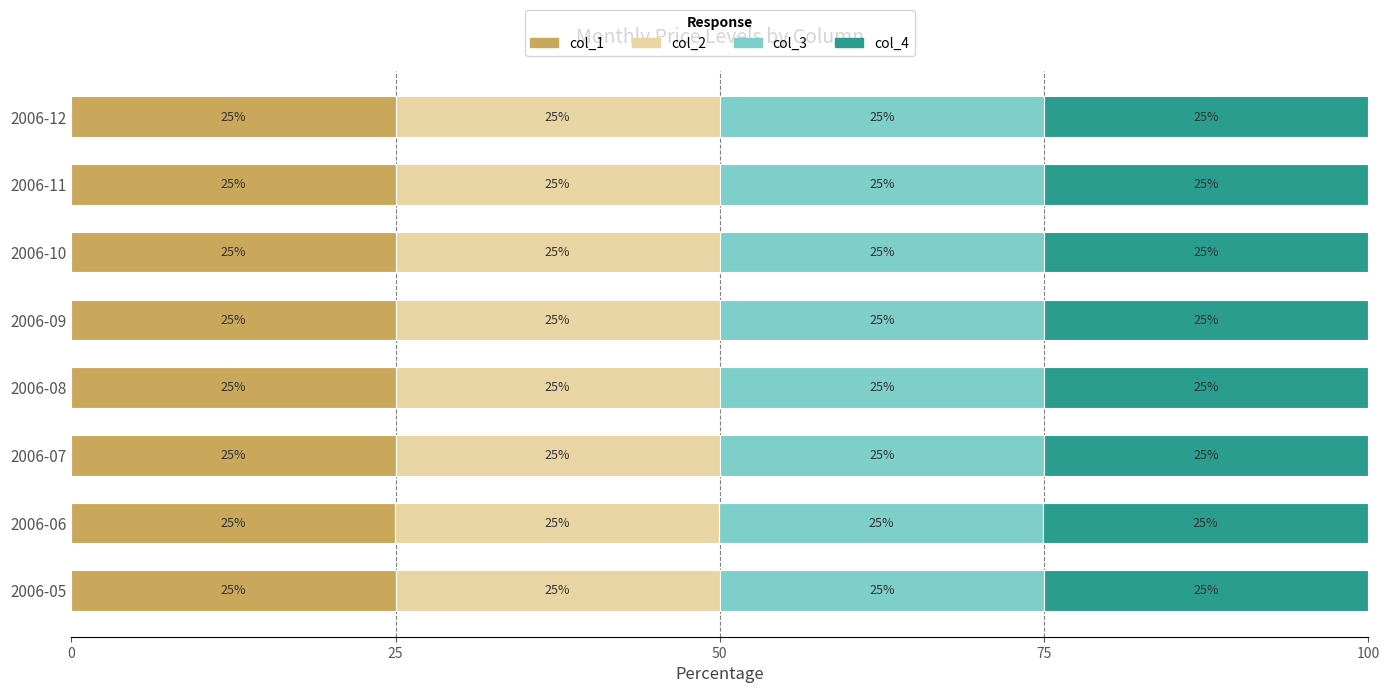

True or false: col_1 has a value of 25.0 at 2006-08.

True